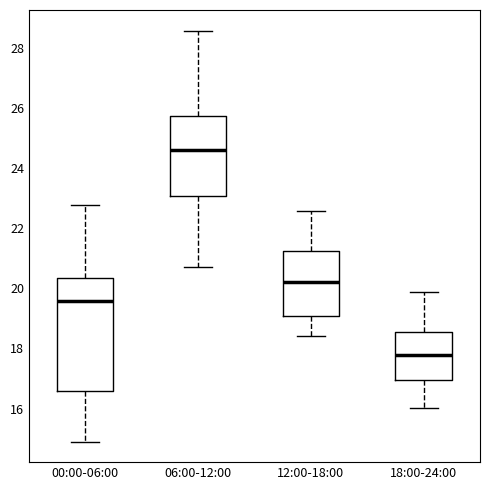

Reading left to right, read every box against the y-axis: the position of its median line, the range the box covers, and the ends of its whiskers. The values are not printed on the chart, so give them approximately, as read against the axis.

00:00-06:00: median 19.6, box 16.6 to 20.4, whiskers 15.0 to 22.8
06:00-12:00: median 24.6, box 23.0 to 25.8, whiskers 20.8 to 28.6
12:00-18:00: median 20.2, box 19.0 to 21.2, whiskers 18.4 to 22.6
18:00-24:00: median 17.8, box 17.0 to 18.6, whiskers 16.0 to 19.8